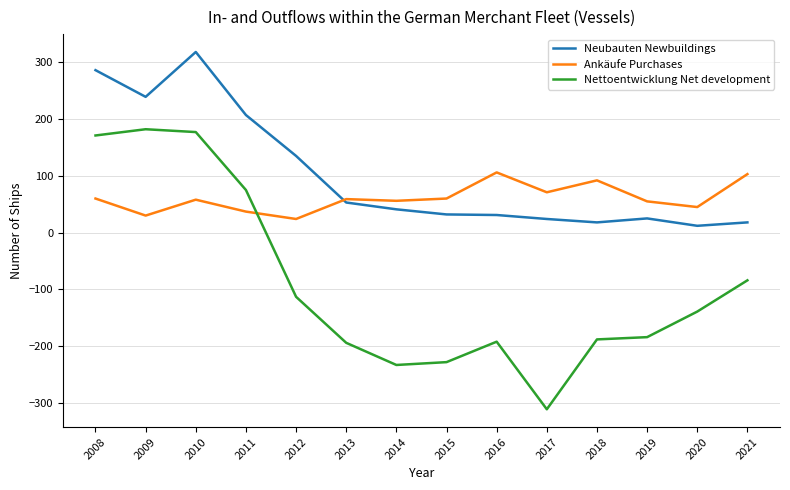

How many intersections are there between Nettoentwicklung Net development and Ankäufe Purchases?

1